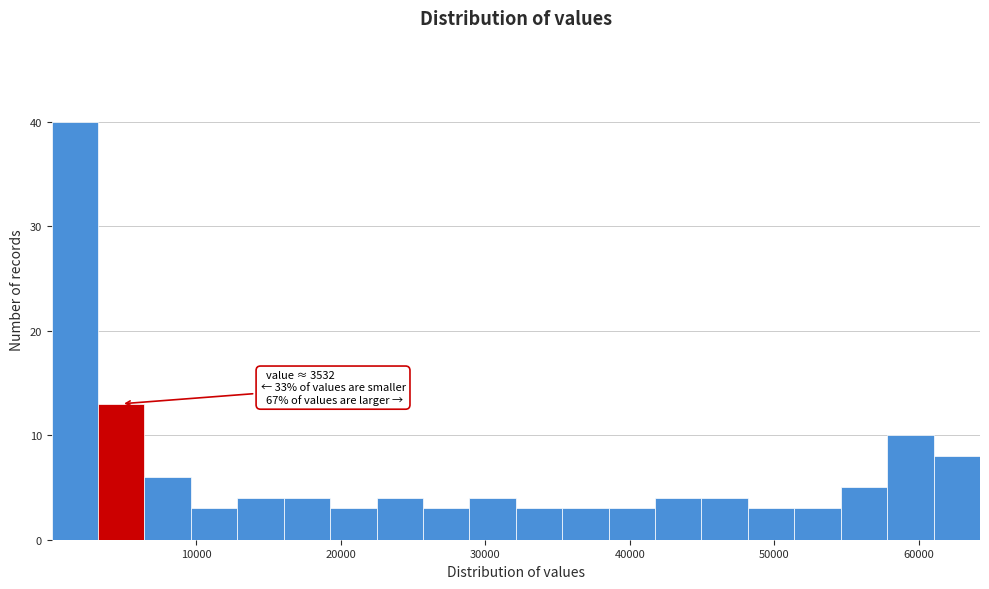

Around what value on the x-axis is the tallest bar? Give the approximate position of its centre, as read against the axis.

2000